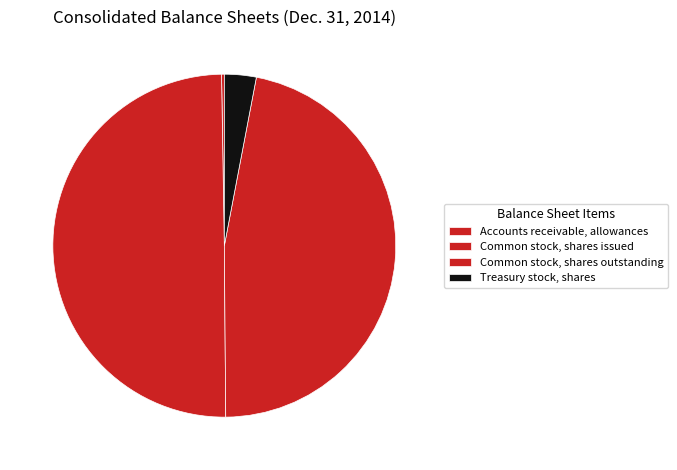

Does Accounts receivable, allowances account for over 50% of the chart?

No